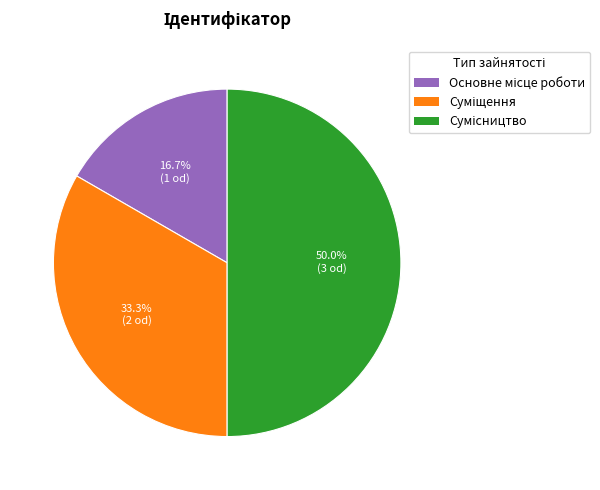

Is it true that Сумісництво is 40% of the pie?

False